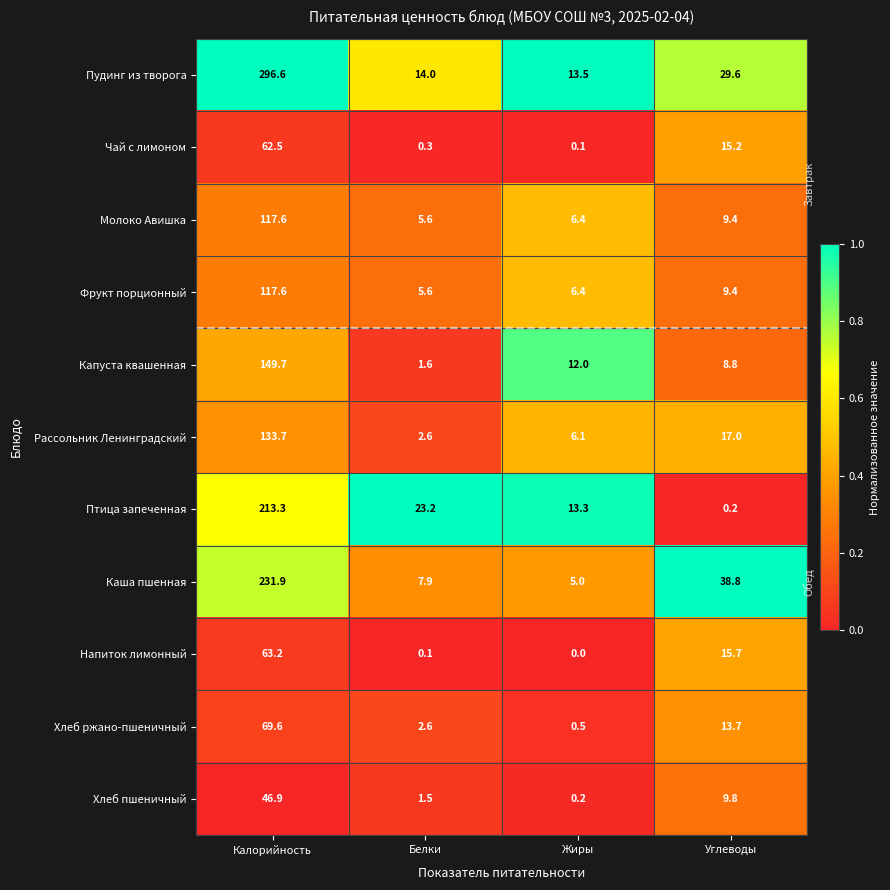

What is the difference between the maximum and second lowest values in the Чай с лимоном series?

62.2